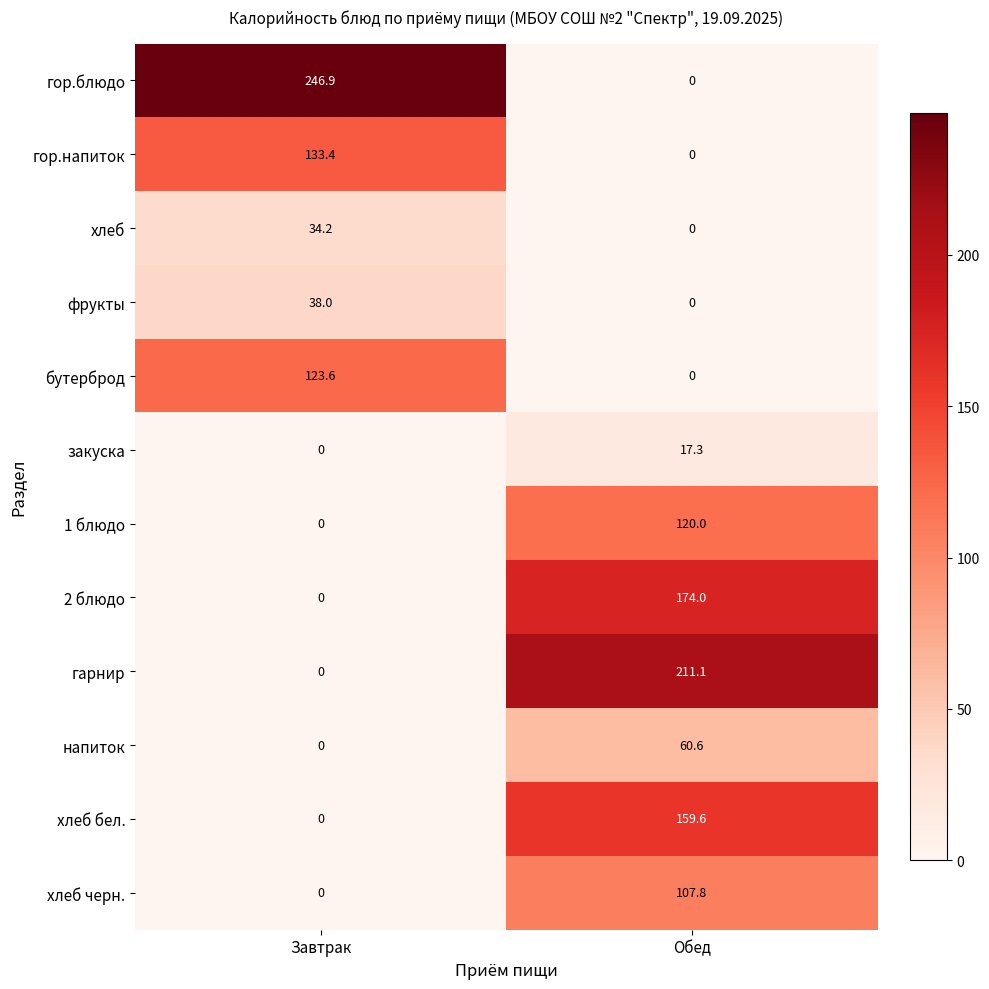

Read the 2 блюдо value at Обед.

174.0